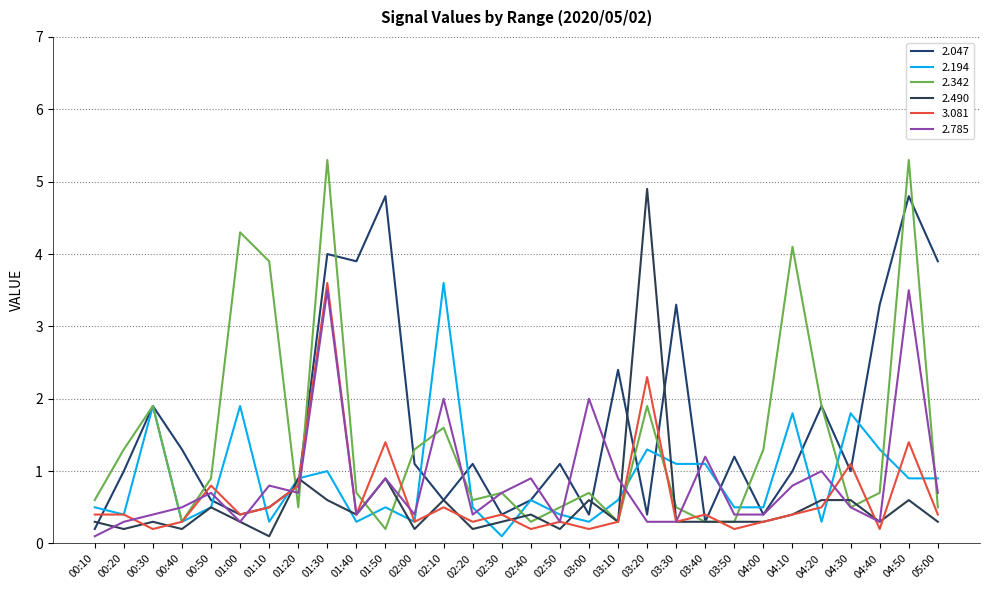

Is it true that 2.490 equals 0.0 at 01:10?

False